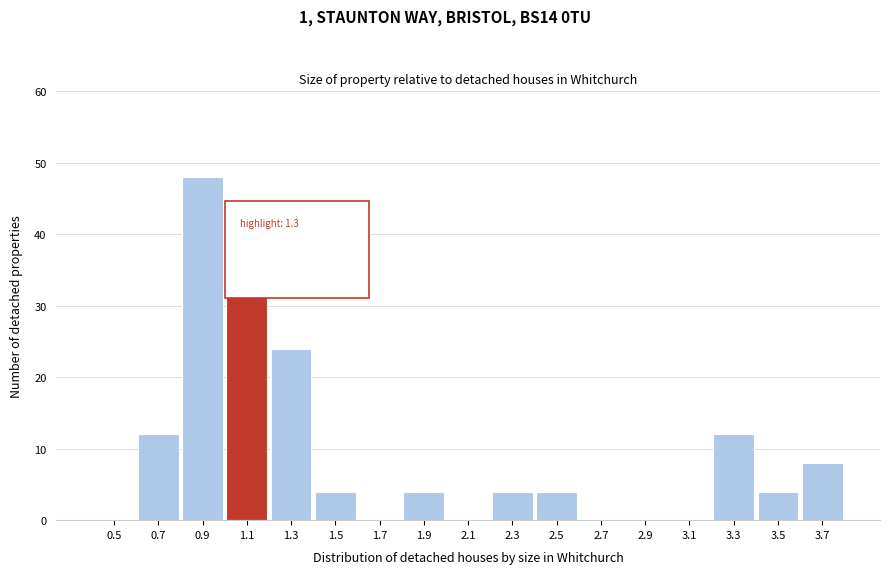

Reading left to right, list all the values displayed in this chart.

0.5=0	0.7=12	0.9=48	1.1=36	1.3=24	1.5=4	1.7=0	1.9=4	2.1=0	2.3=4	2.5=4	2.7=0	2.9=0	3.1=0	3.3=12	3.5=4	3.7=8